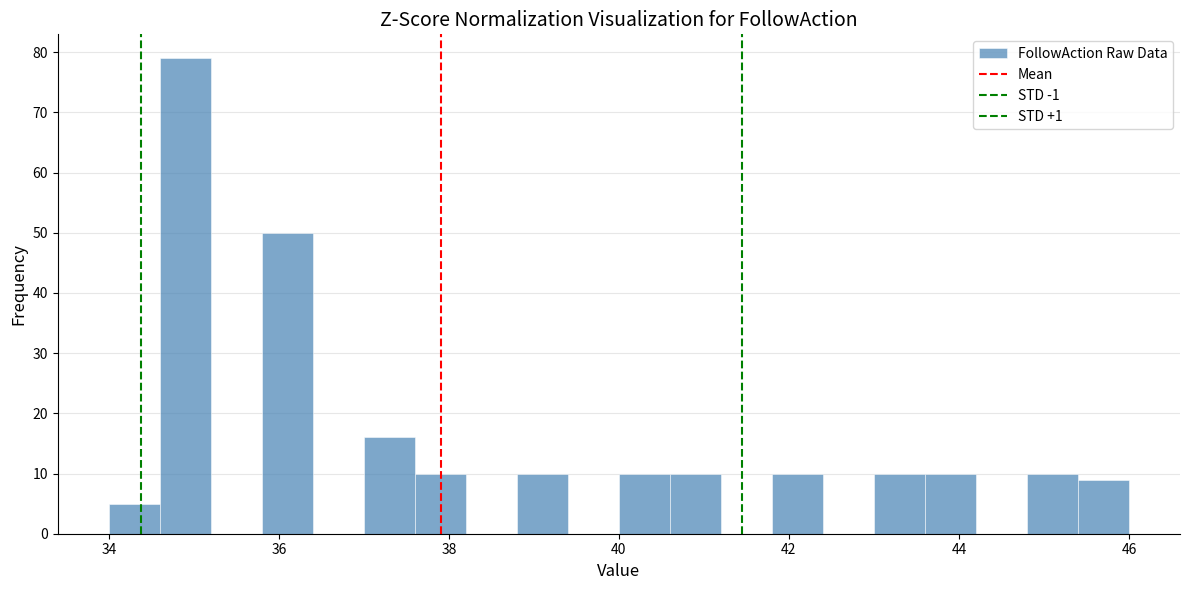

Read against the x-axis, roughly where is the centre of the tallest bar?

35.0